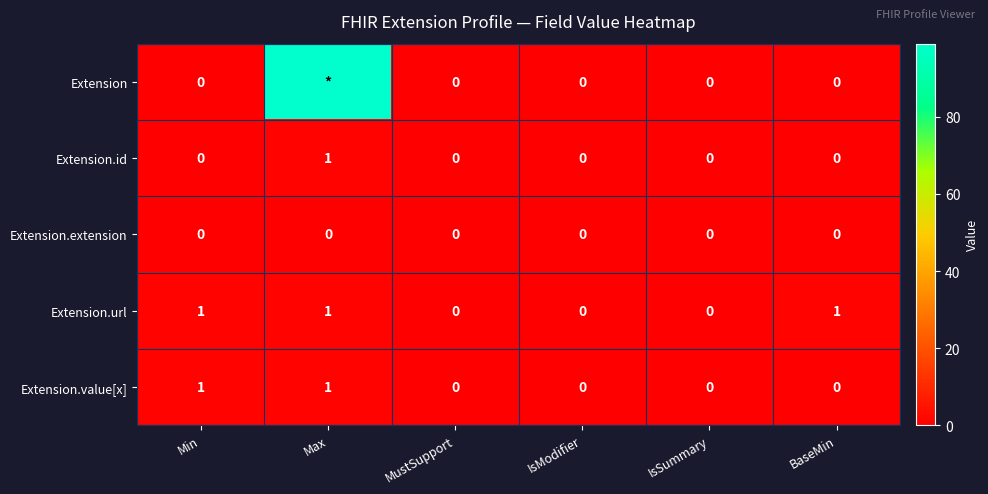

Count the Extension.url values in the range 0 to 1.

6